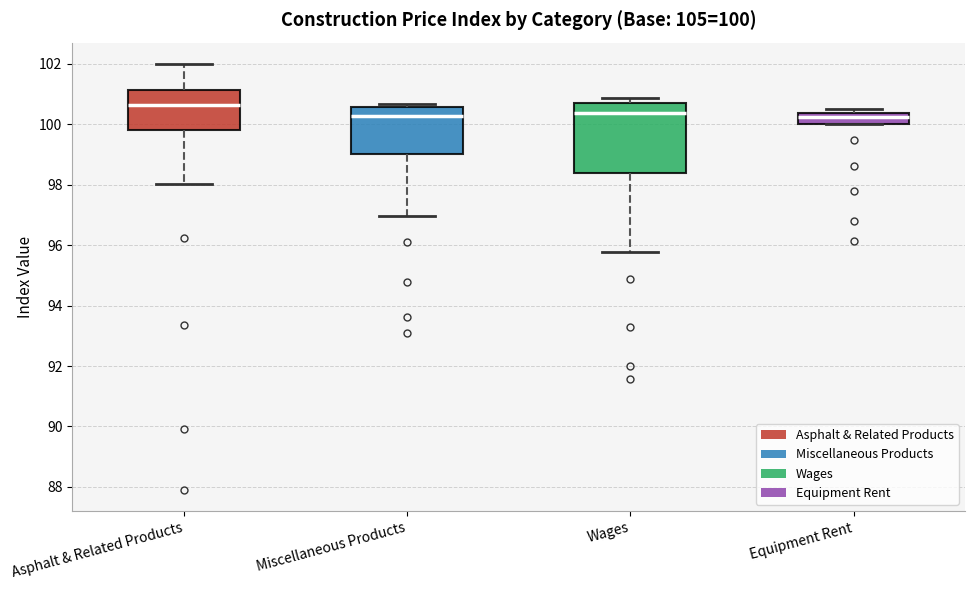

Comparing the boxes themselves (not the whiskers), which one is the tallest?

Wages